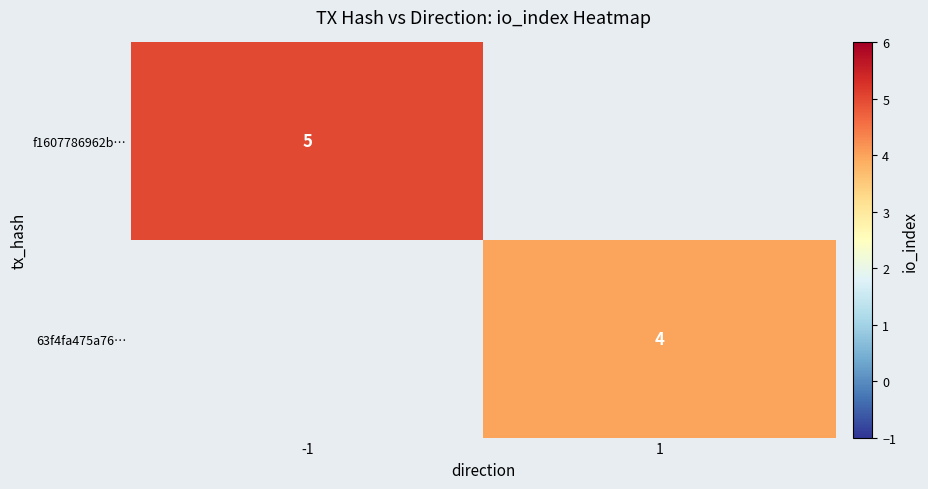

The value of 63f4fa475a76… at 1 is 2. True or false?

False